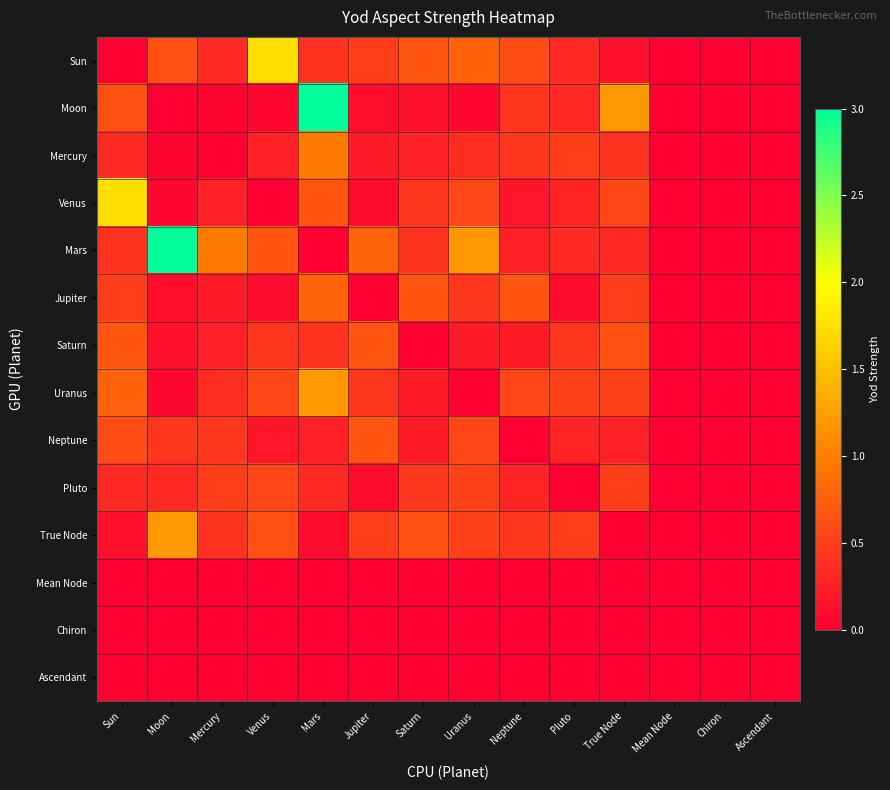

Which series has the largest range (max minus min)?

Moon